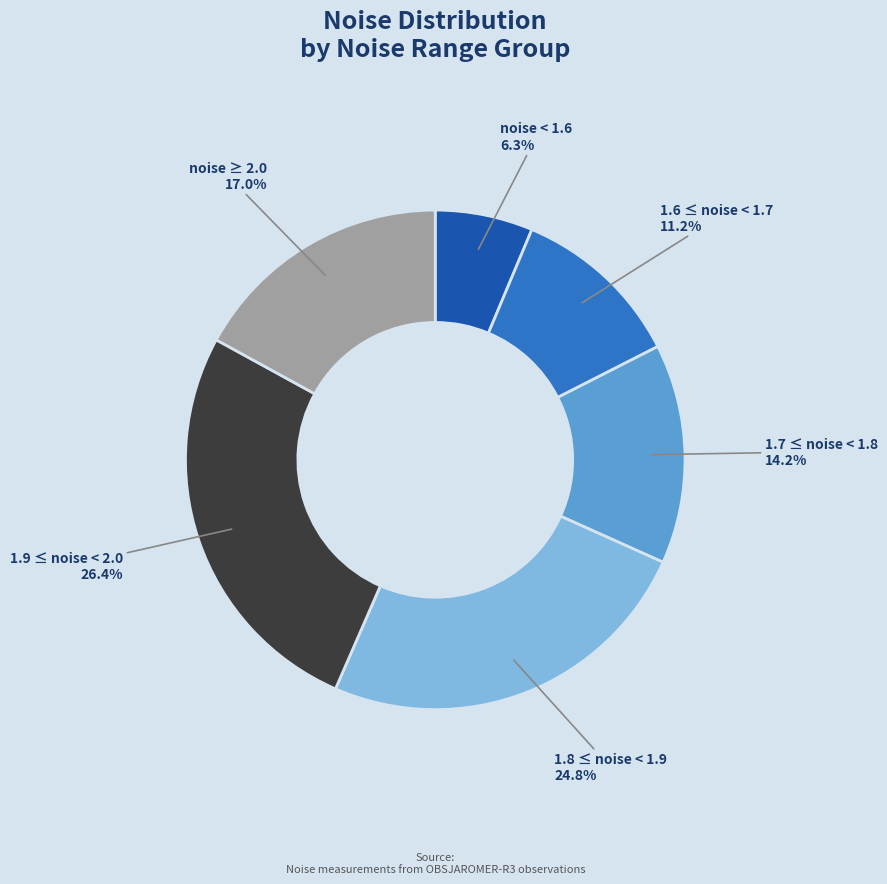

Which category has the biggest portion of the pie?

1.9 ≤ noise < 2.0